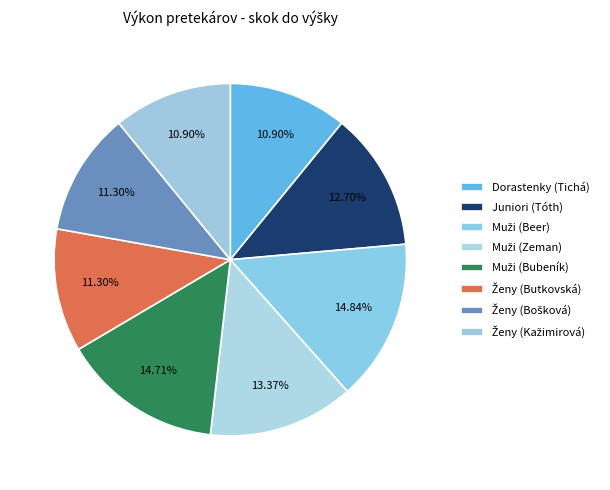

How many slices are in this pie chart?

8